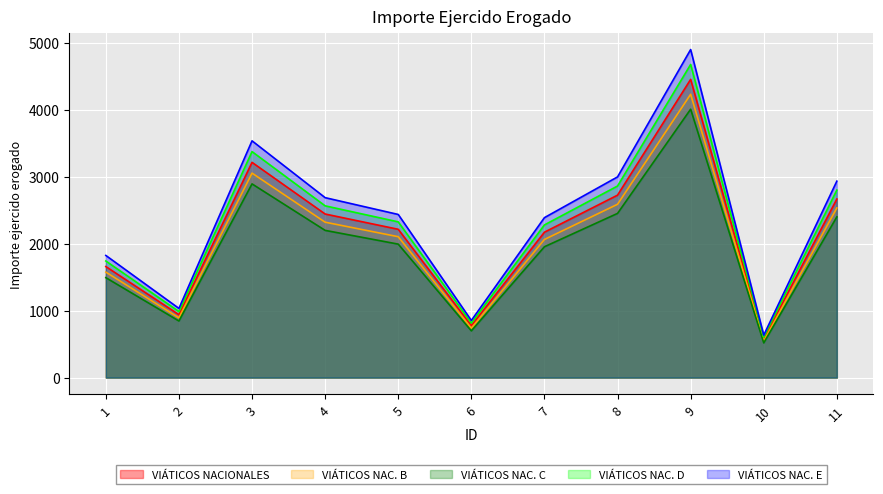

Where is the first local minimum?

2